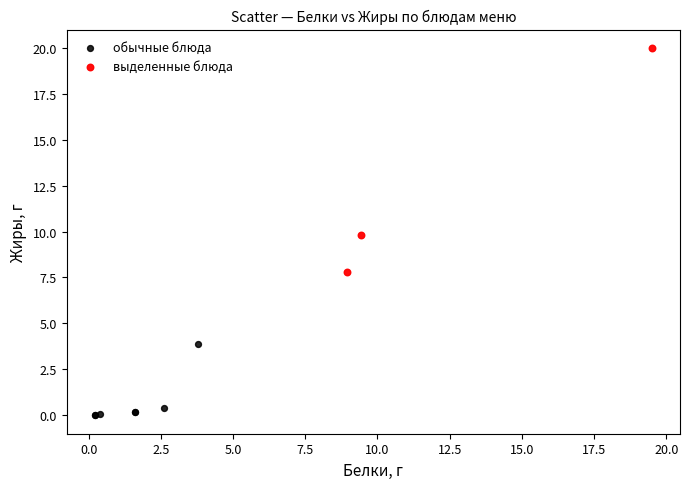

What are all the series names shown in the legend?

обычные блюда, выделенные блюда